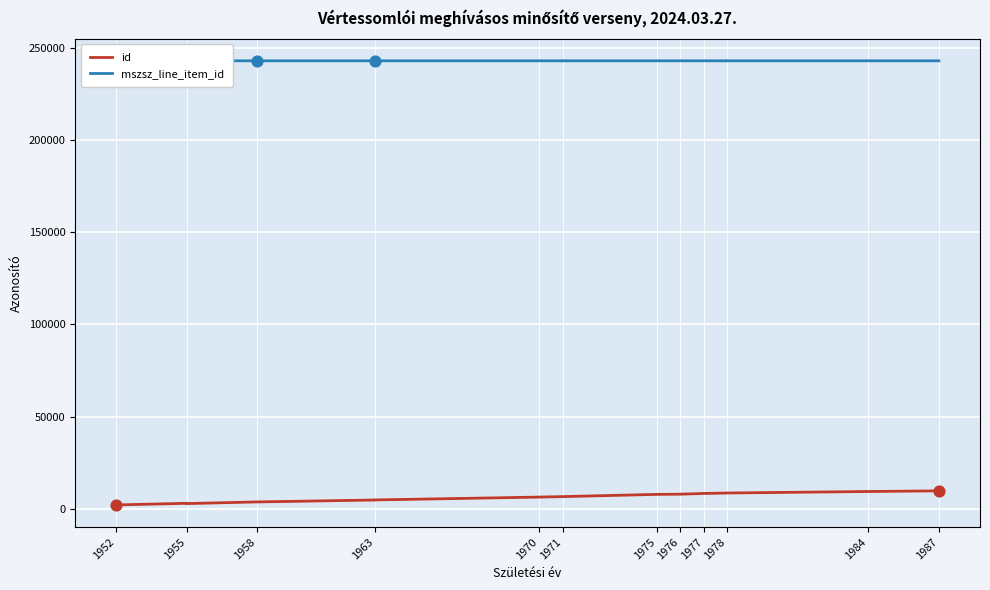

Which series has the largest total across all categories?

mszsz_line_item_id